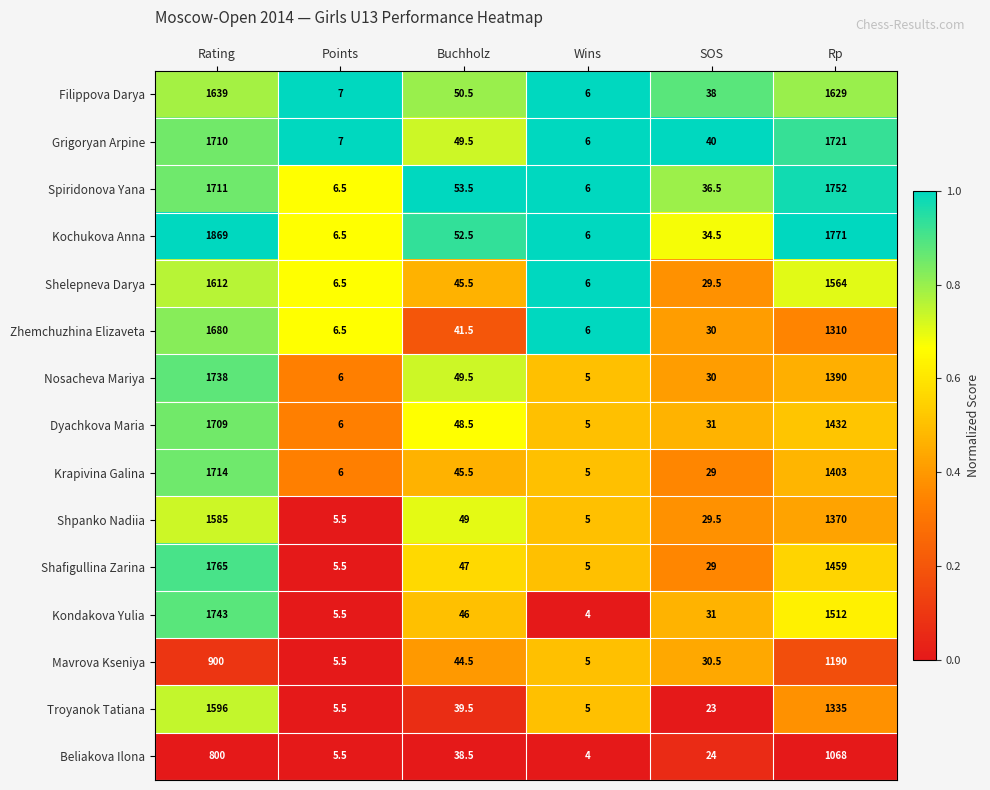

True or false: Shelepneva Darya has a value of 29.5 at SOS.

True